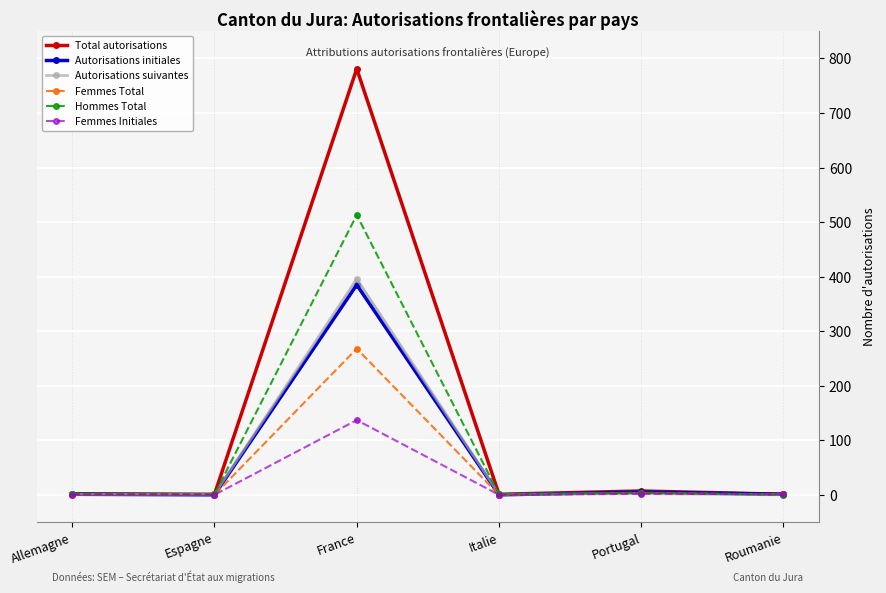

What is the value of the Autorisations suivantes point at the 4th from the left?

1